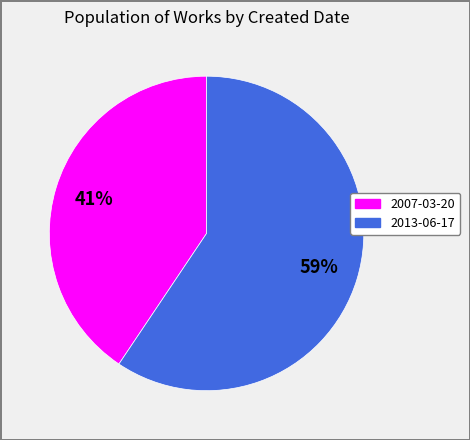

To the nearest percent, what is the combined percentage of 2007-03-20 and 2013-06-17?

100%